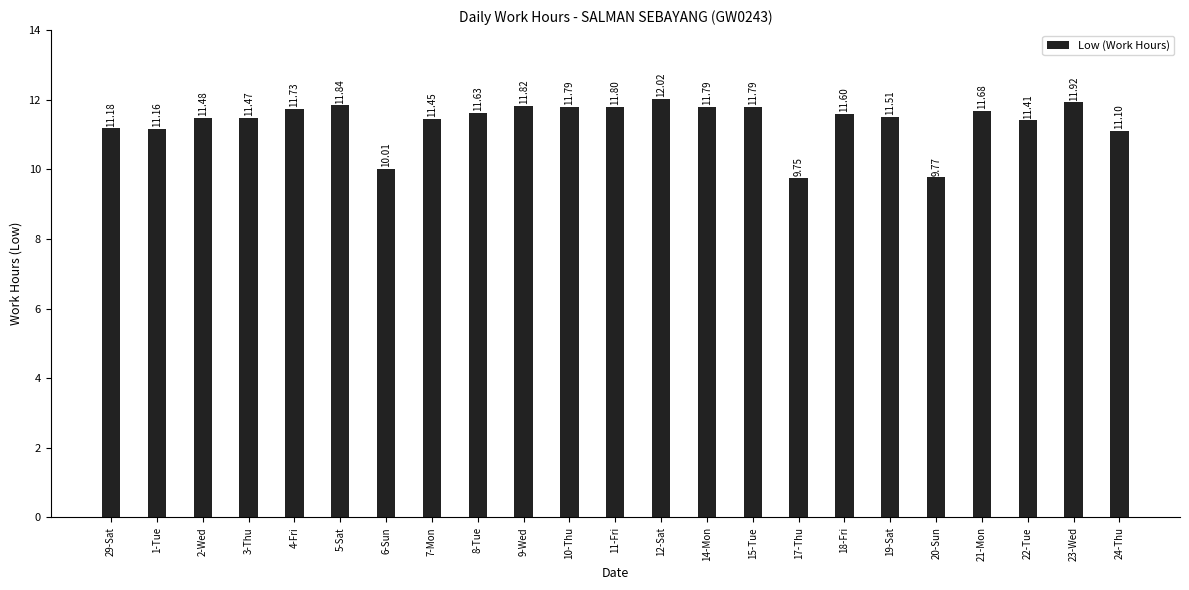

What value does the data have at 22-Tue?

11.4